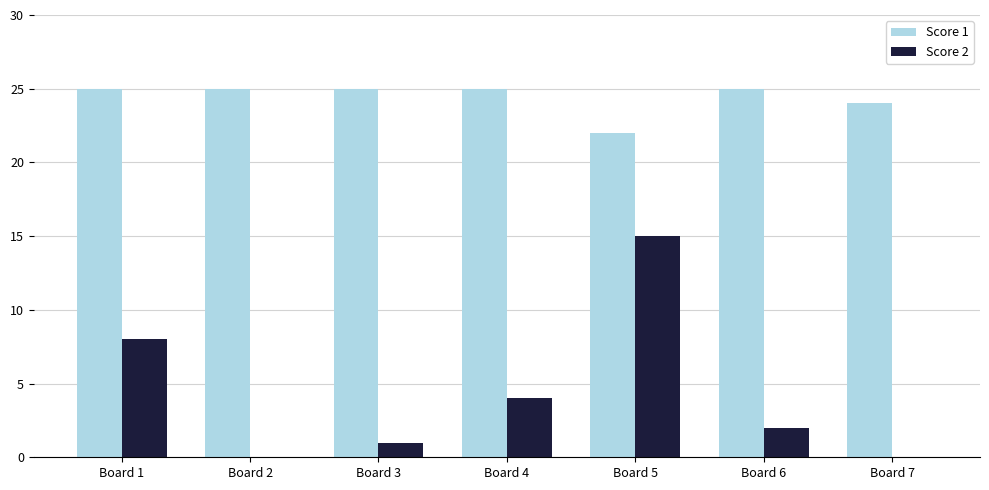

What is the sum of all Score 2 values?

30